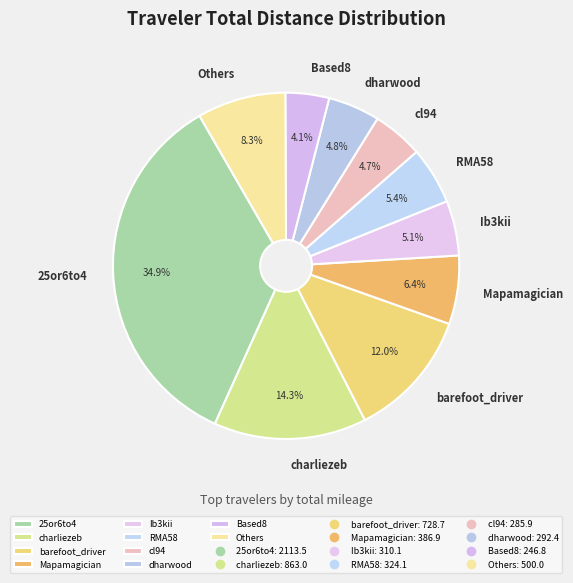

What is the total percentage of barefoot_driver and Mapamagician?

18.4%